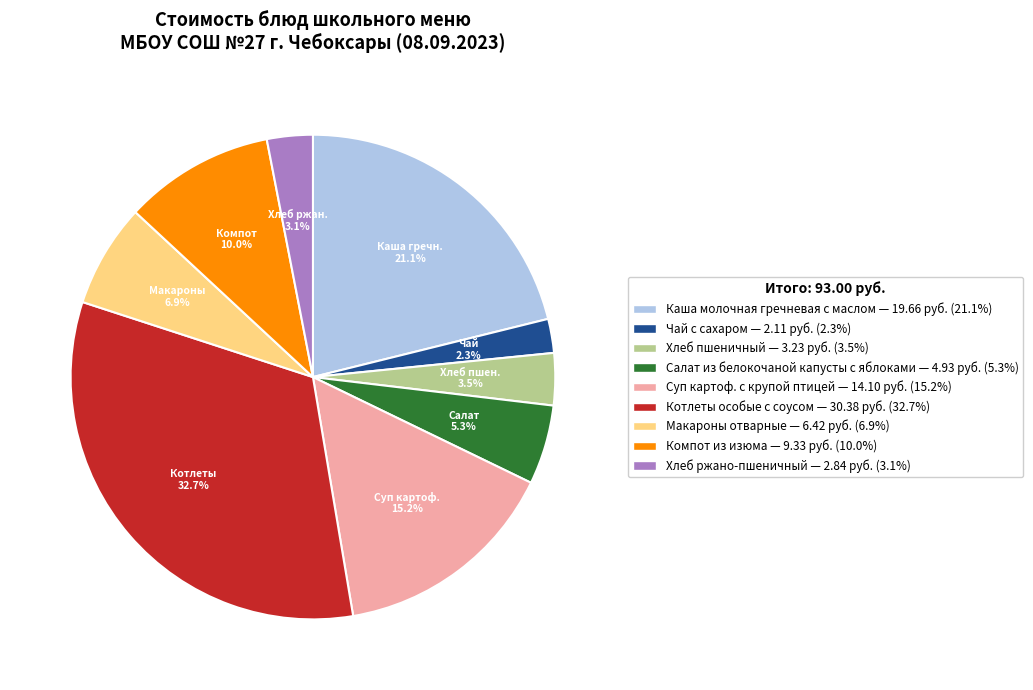

Combined, do Чай с сахаром and Макароны отварные account for over 50%?

No